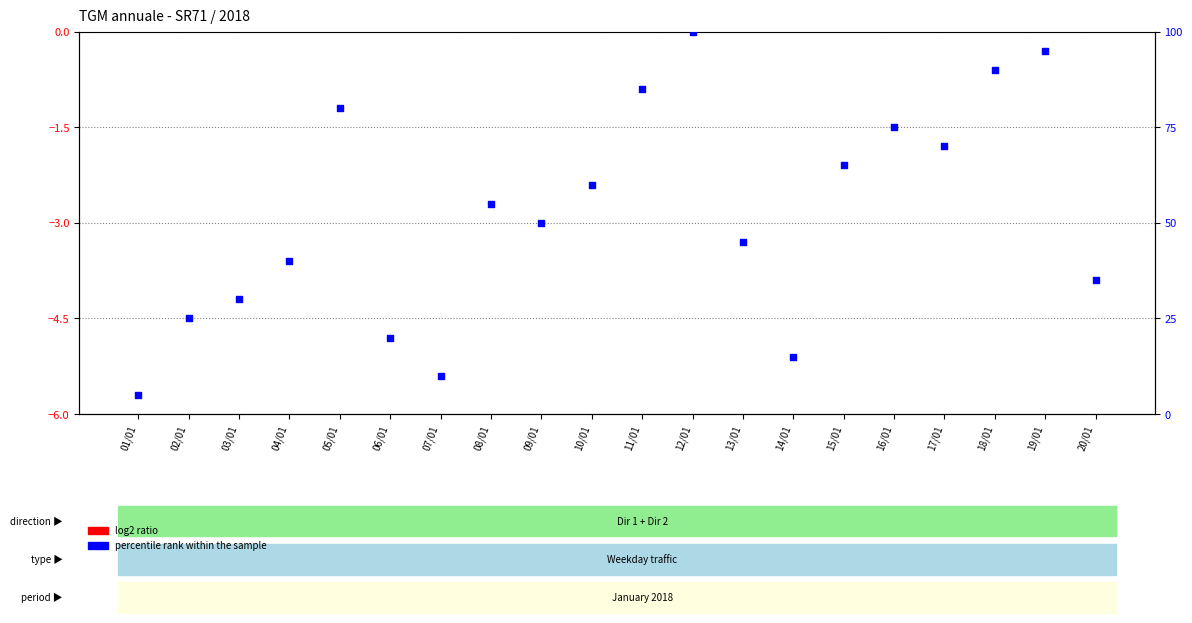

What is the total value across all series at 03/01?

31.0